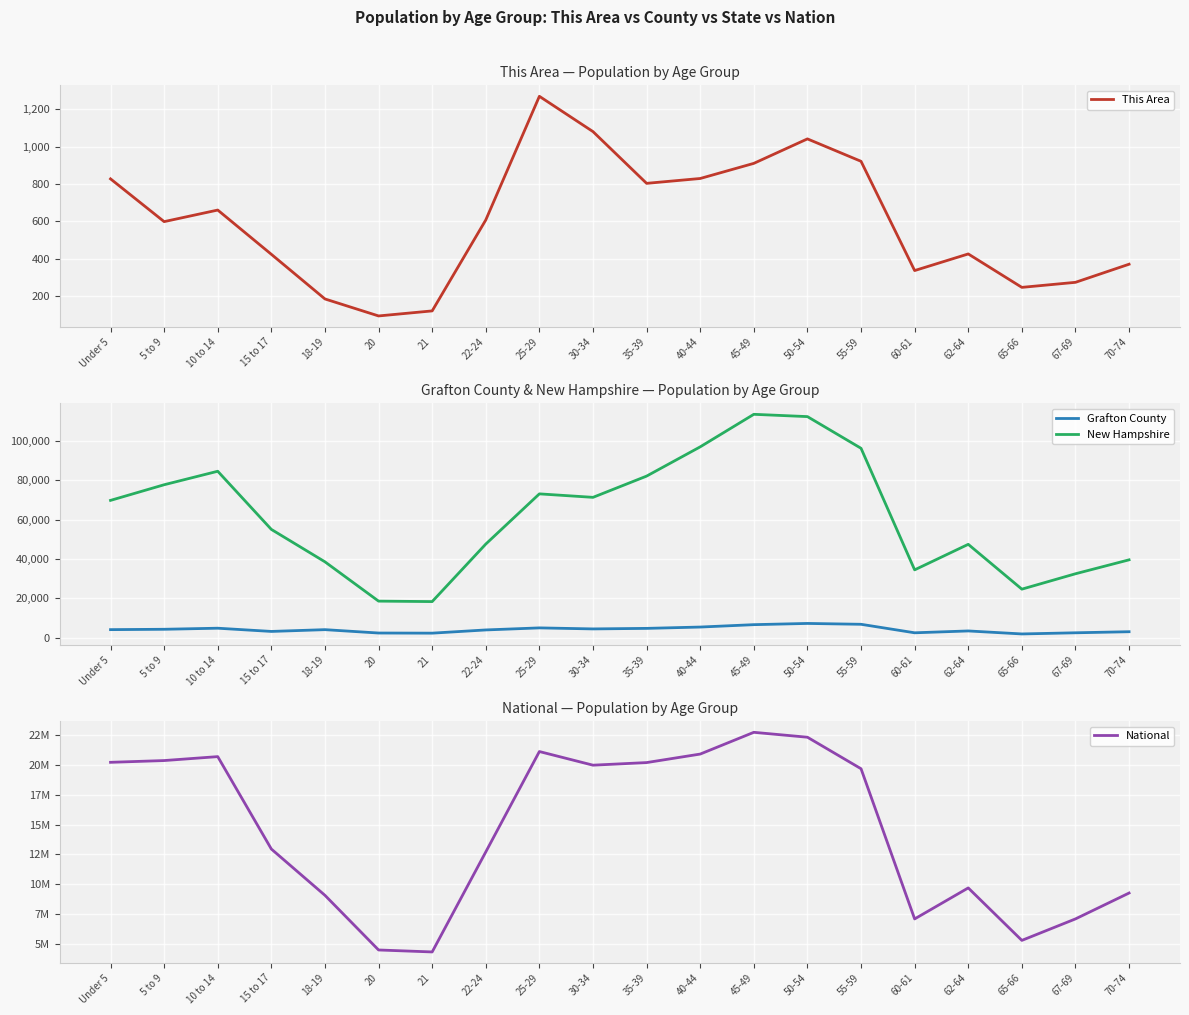

At which category is the sum across all series the highest?

45-49